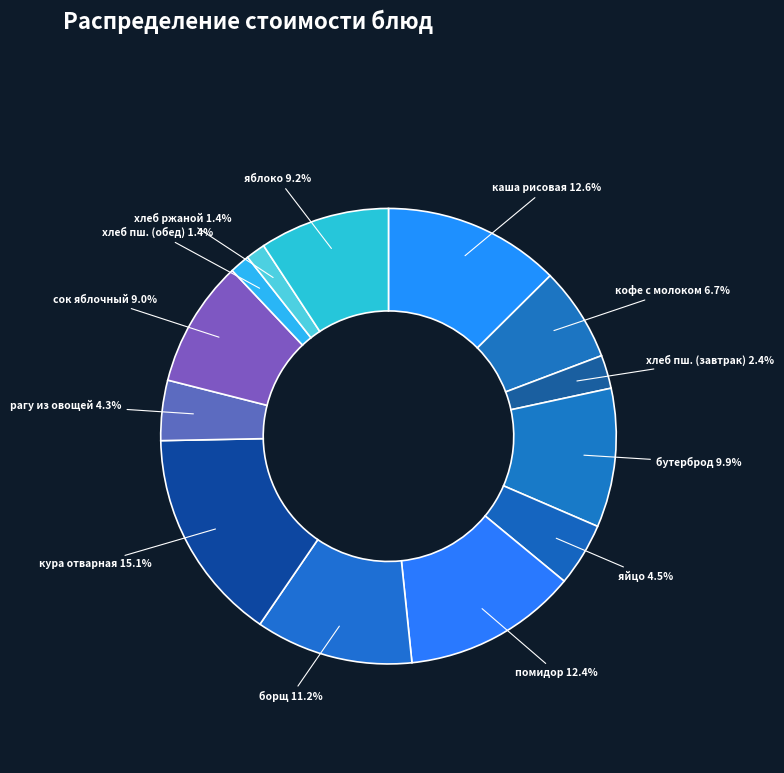

What percentage is the хлеб ржаной slice, to the nearest percent?

1%